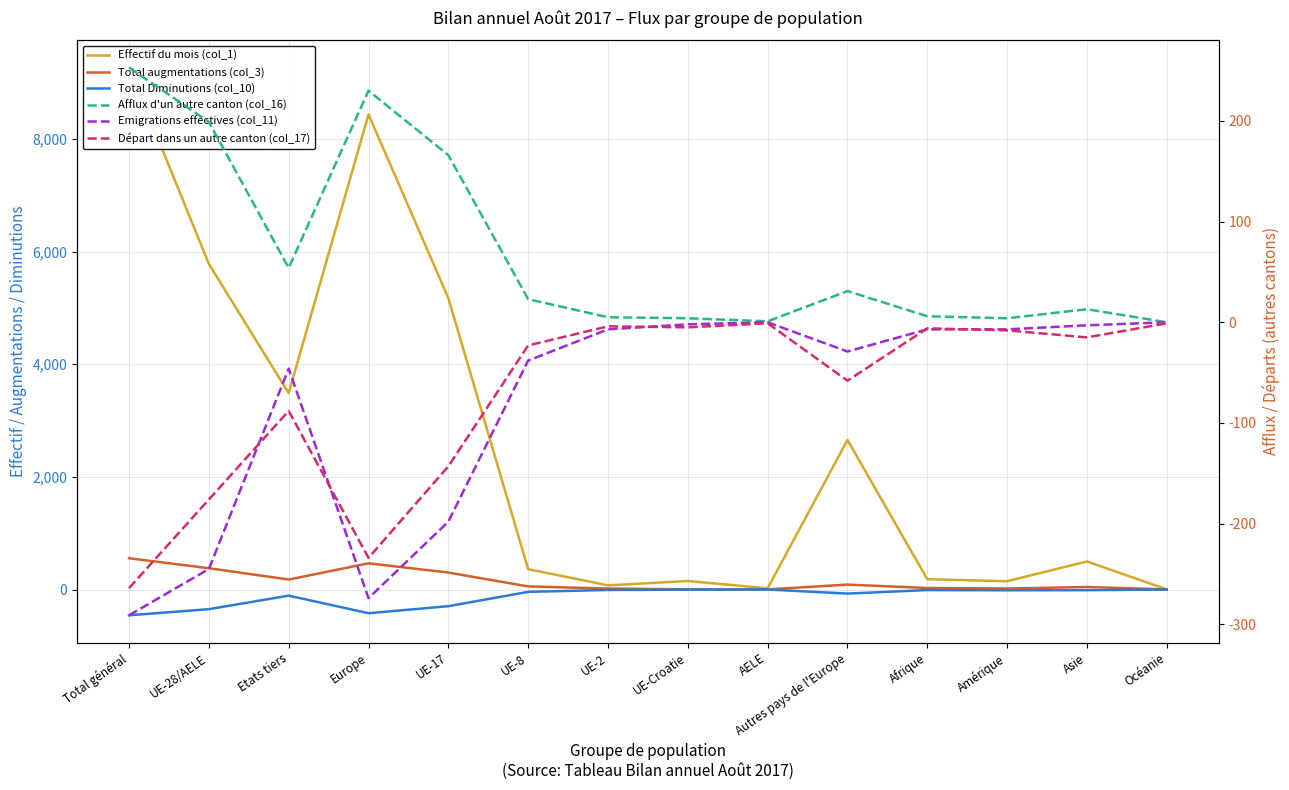

At which label is Afflux d'un autre canton (col_16) closest to 126?

UE-17